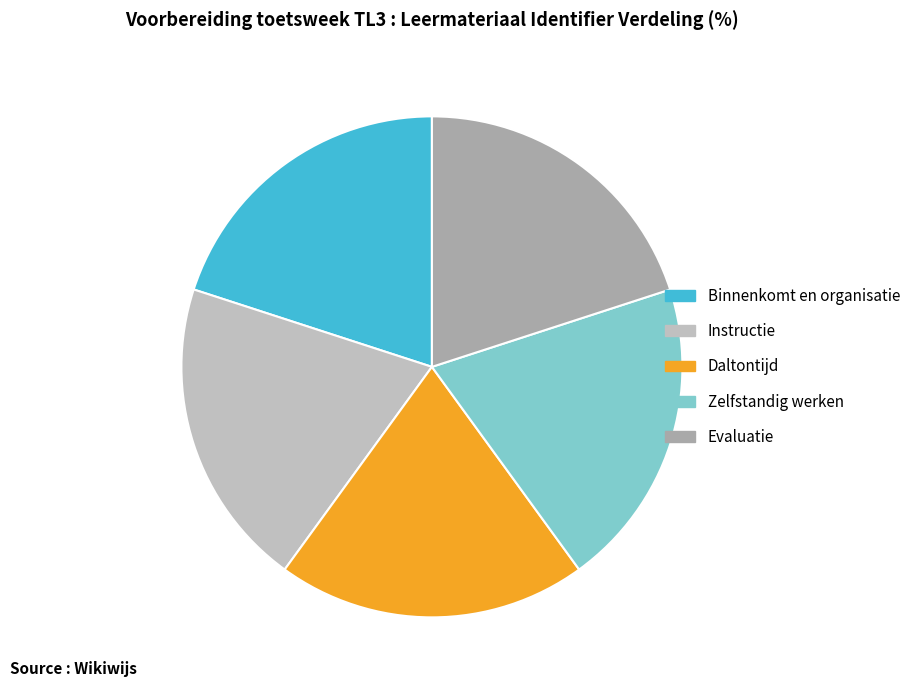

Approximately how many times larger is the value at Evaluatie compared to Binnenkomt en organisatie?

1.0